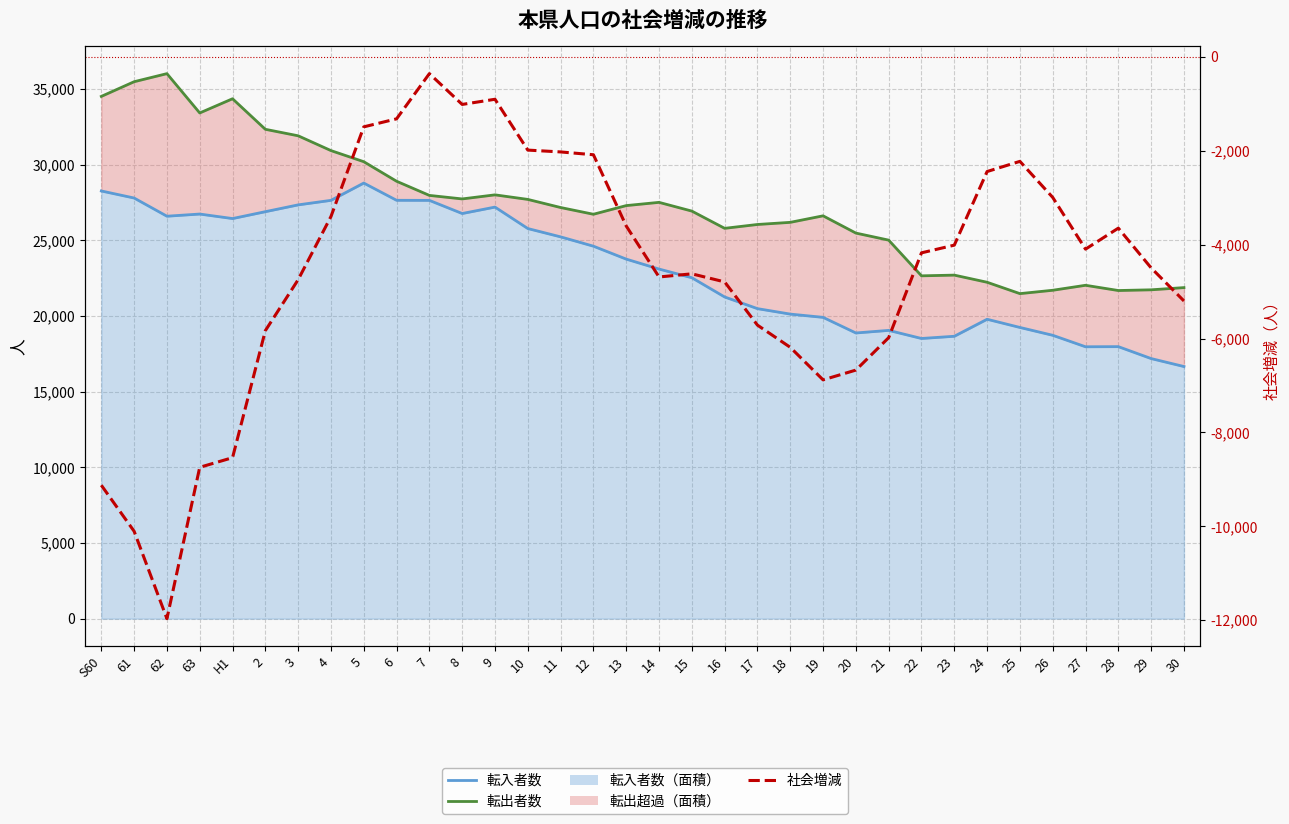

Between 2 and 61, which is larger?

61